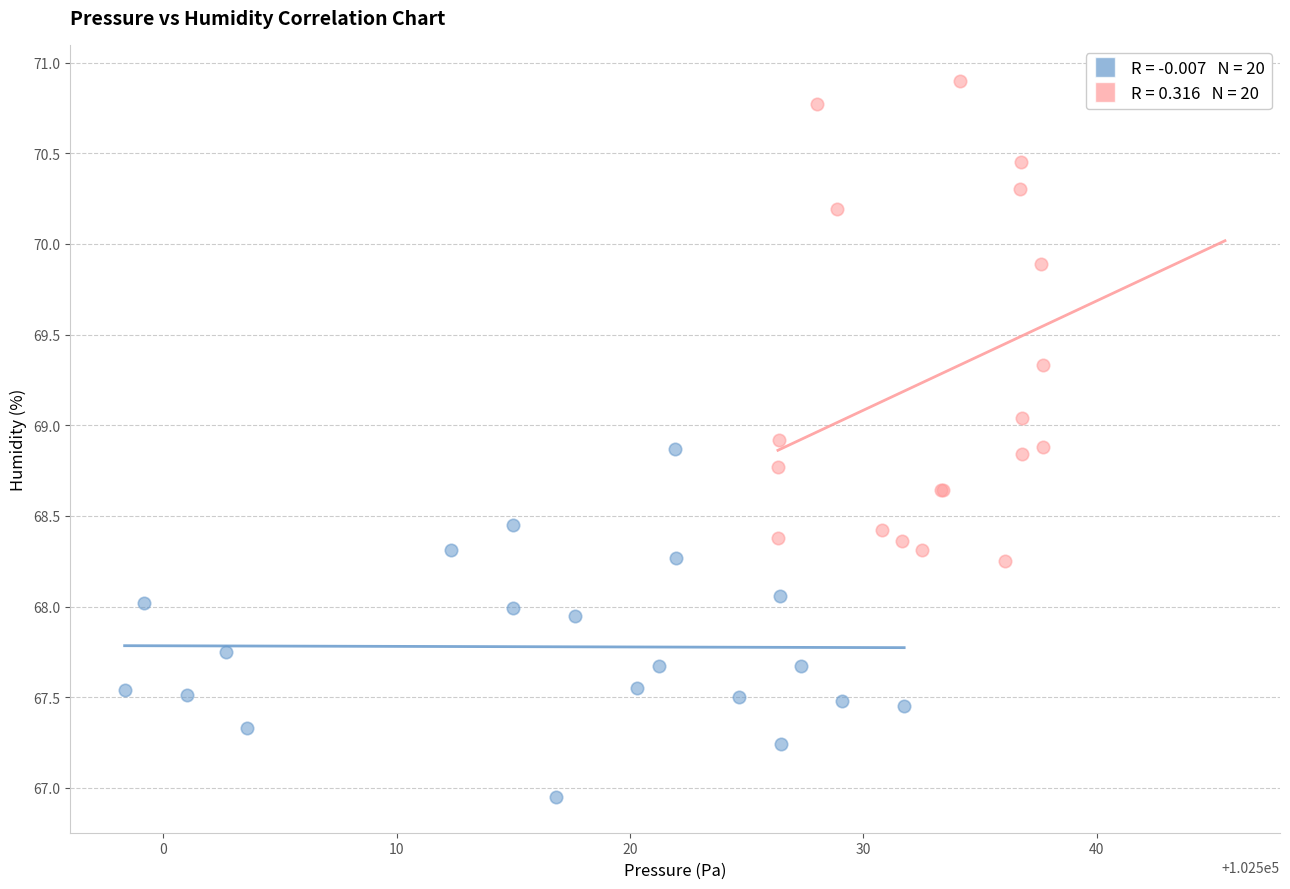

What are all the series names shown in the legend?

Sensor Group A, Sensor Group B